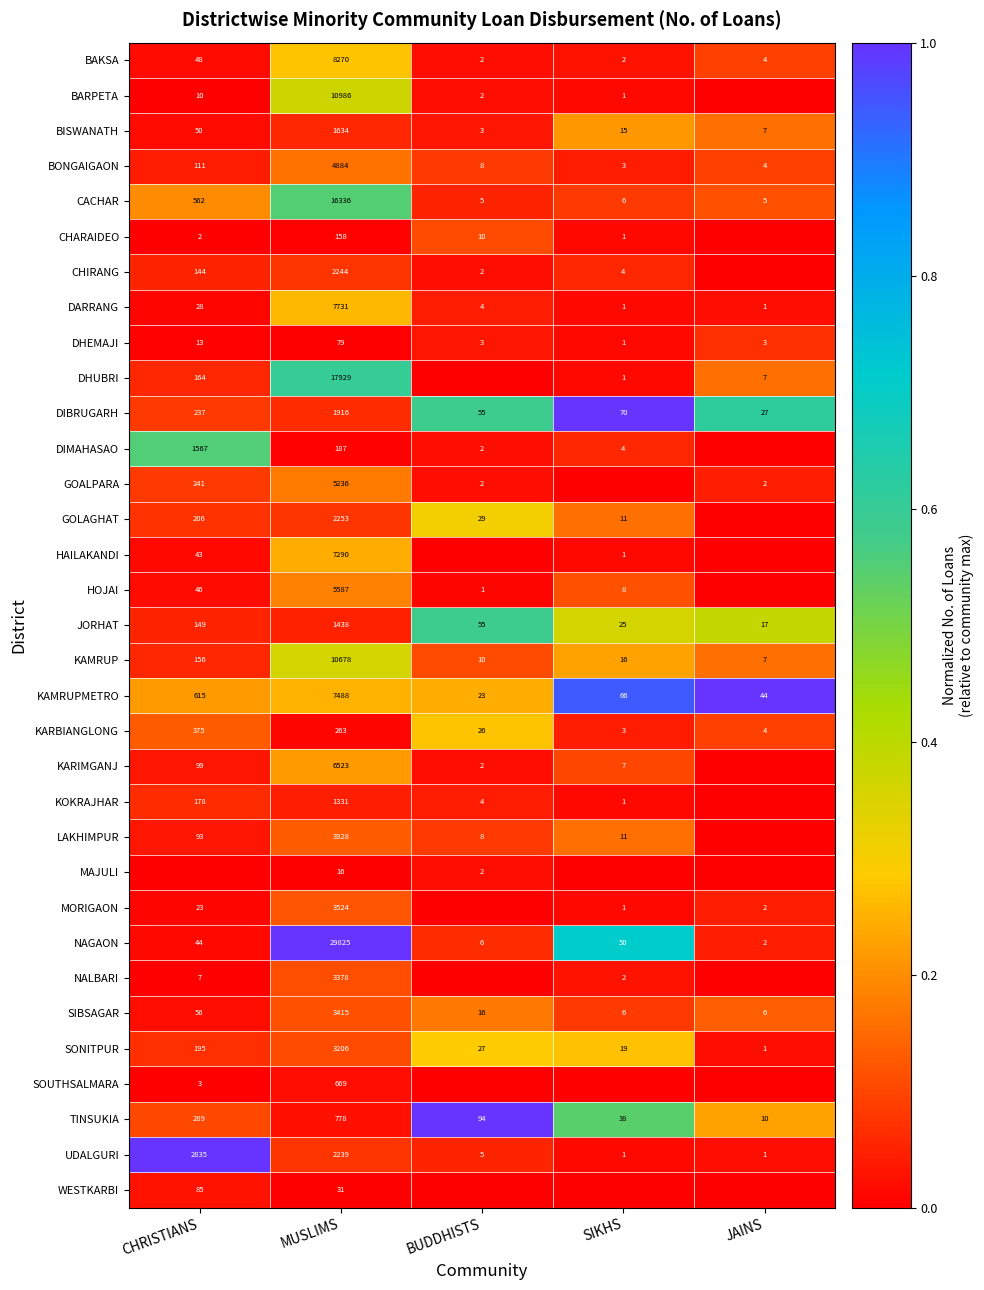

At MUSLIMS, list the series in order from largest to smallest.

NAGAON, DHUBRI, CACHAR, BARPETA, KAMRUP, BAKSA, DARRANG, KAMRUPMETRO, HAILAKANDI, KARIMGANJ, HOJAI, GOALPARA, BONGAIGAON, LAKHIMPUR, MORIGAON, SIBSAGAR, NALBARI, SONITPUR, GOLAGHAT, CHIRANG, UDALGURI, DIBRUGARH, BISWANATH, JORHAT, KOKRAJHAR, TINSUKIA, SOUTHSALMARA, KARBIANGLONG, DIMAHASAO, CHARAIDEO, DHEMAJI, WESTKARBI, MAJULI